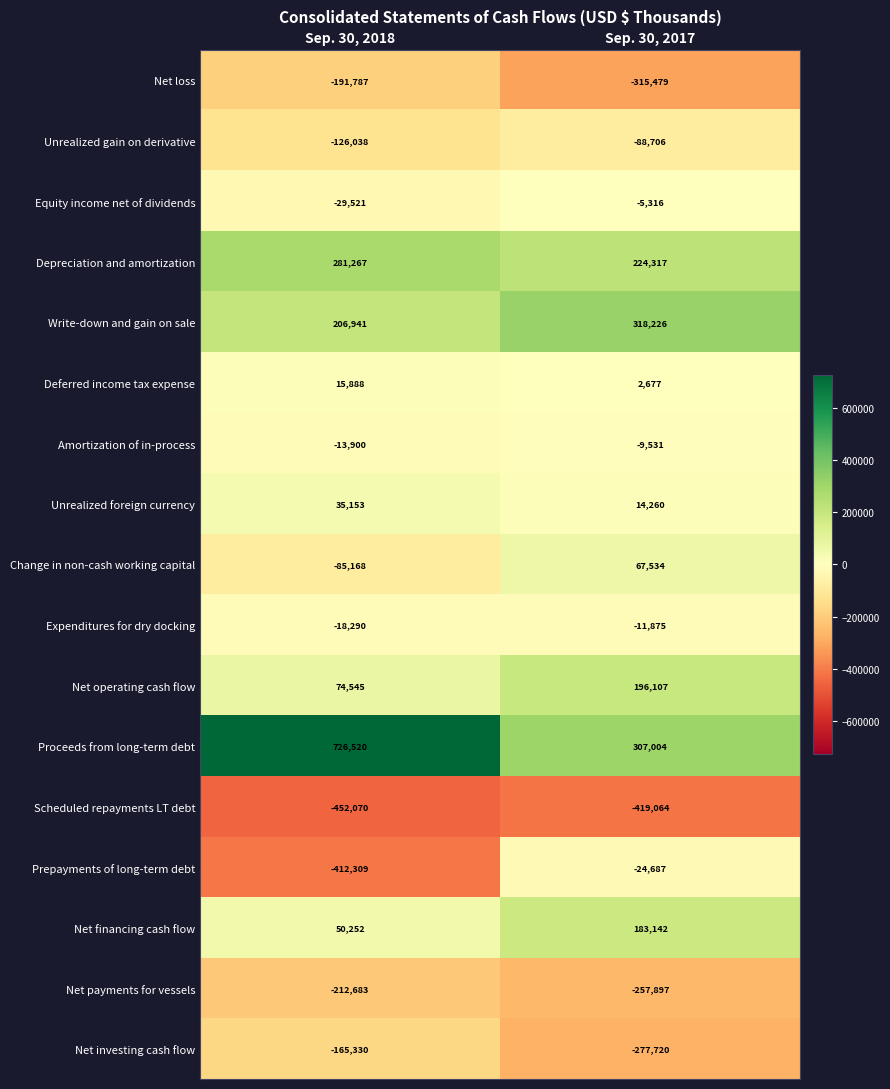

At which label is Change in non-cash working capital closest to -8817?

Sep. 30, 2018